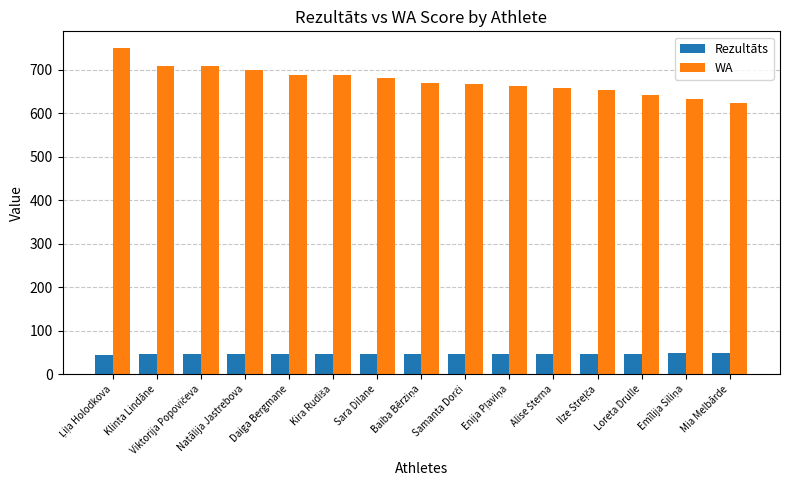

How many bars are there in each group?

2